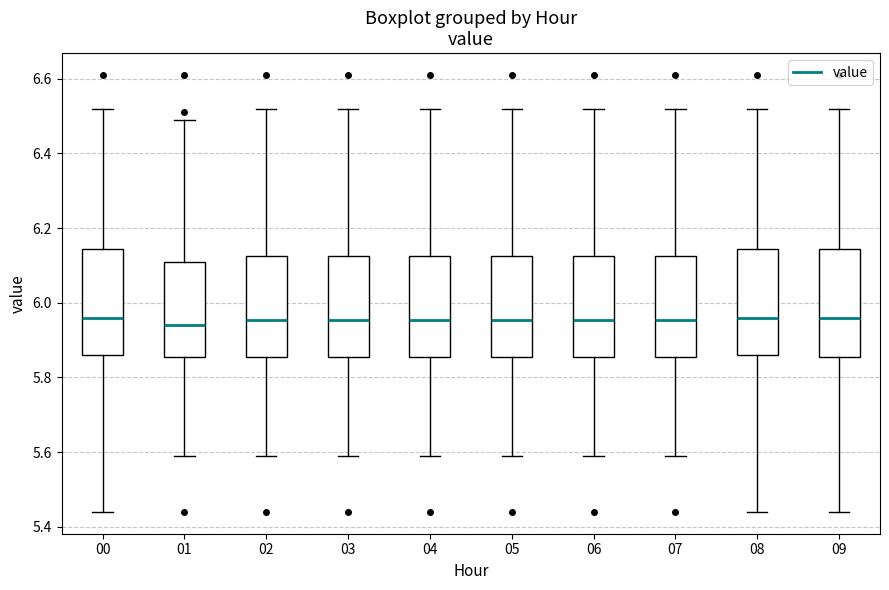

Where is the upper edge of the box at x = 09 on the y-axis? The values are not printed on the chart, so give them approximately, as read against the axis.

6.14